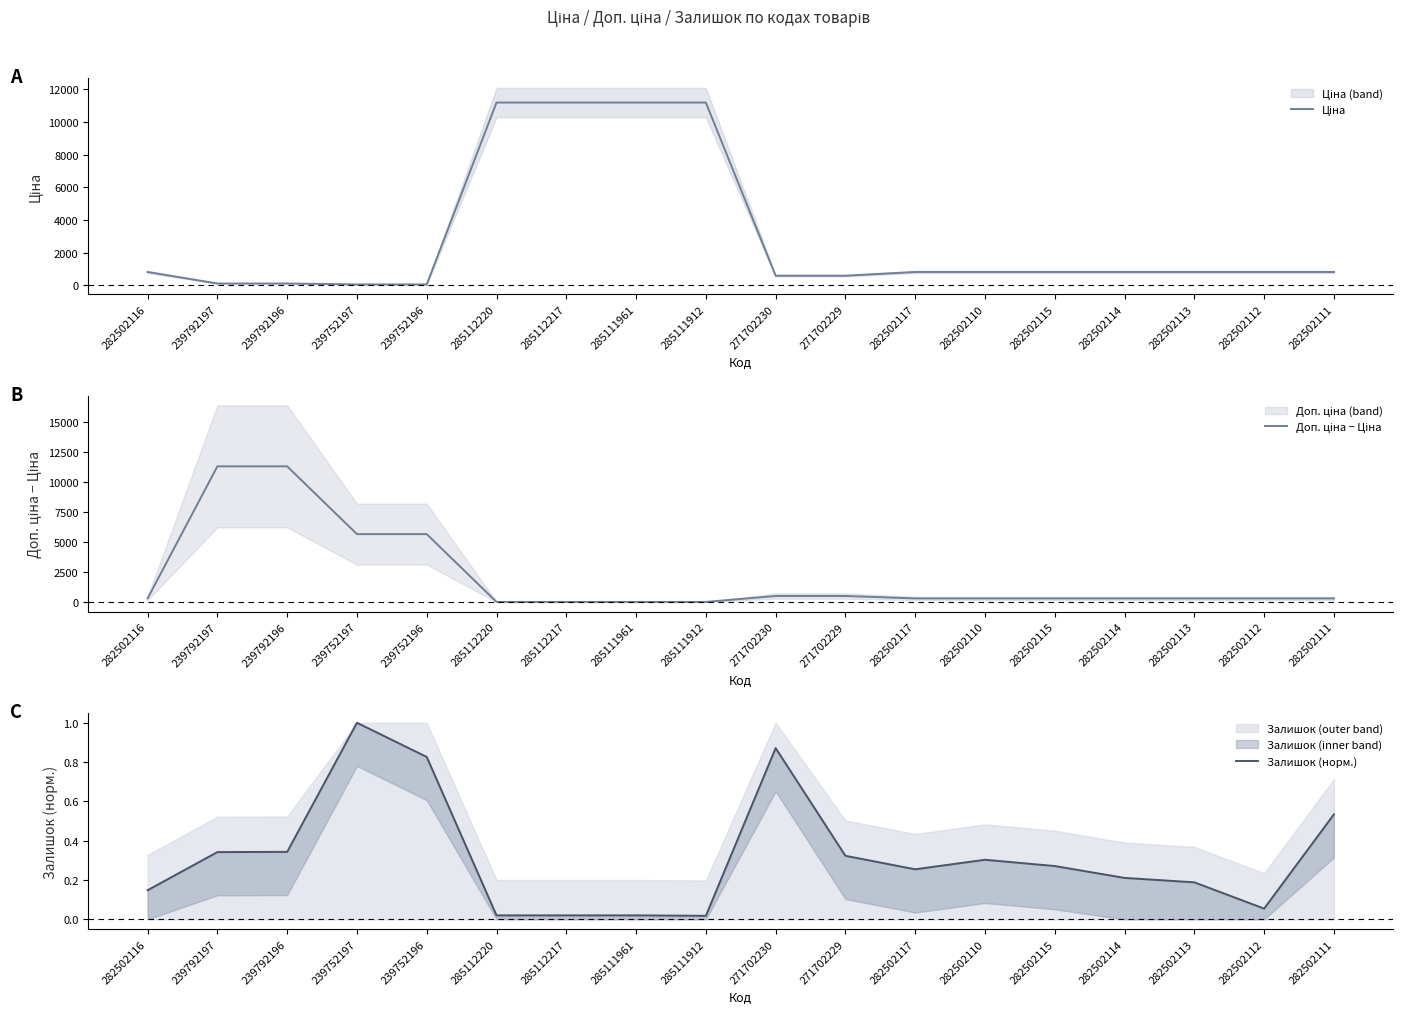

How many lines are shown in the chart?

3